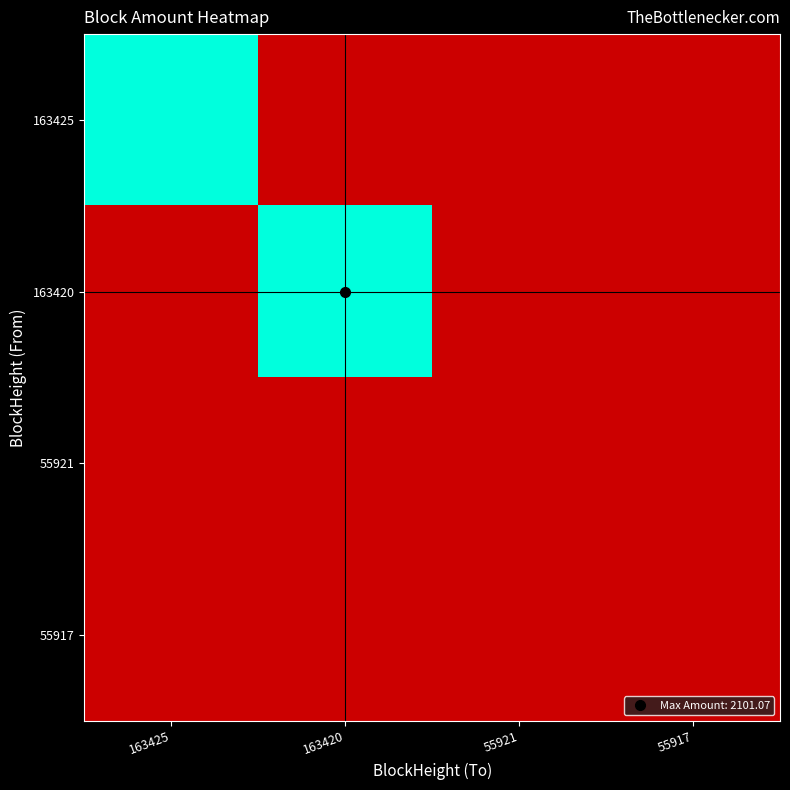

At which category is the sum across all series the highest?

163420